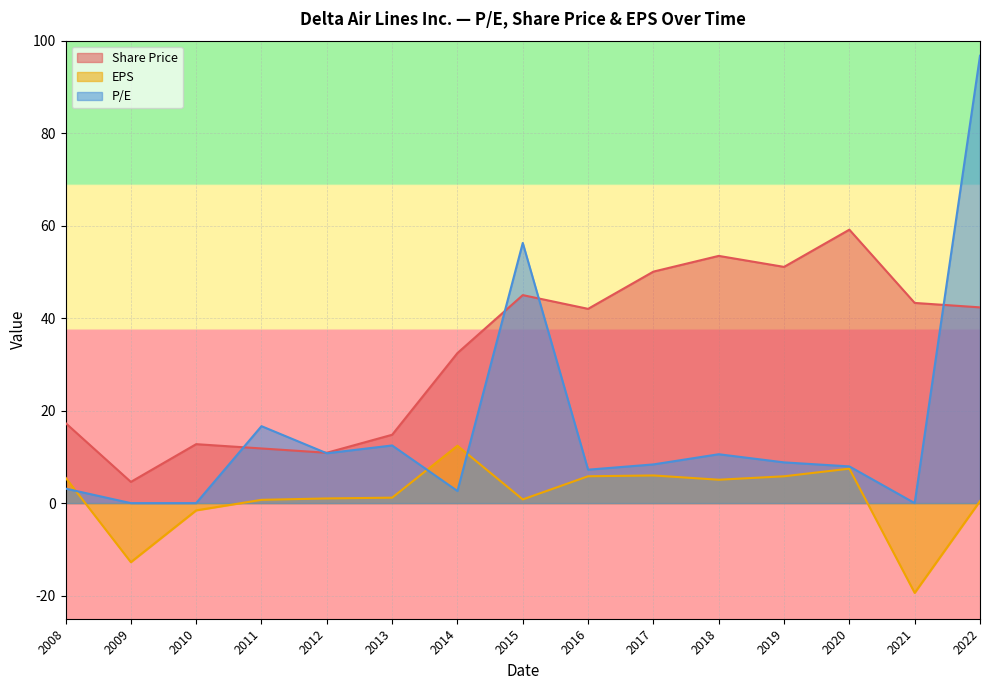

Does the chart display data point markers on the line(s)?

No